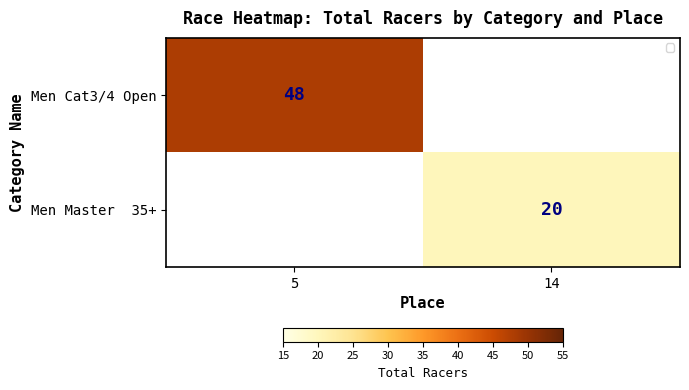

Which label corresponds to the smallest value in the chart?

14